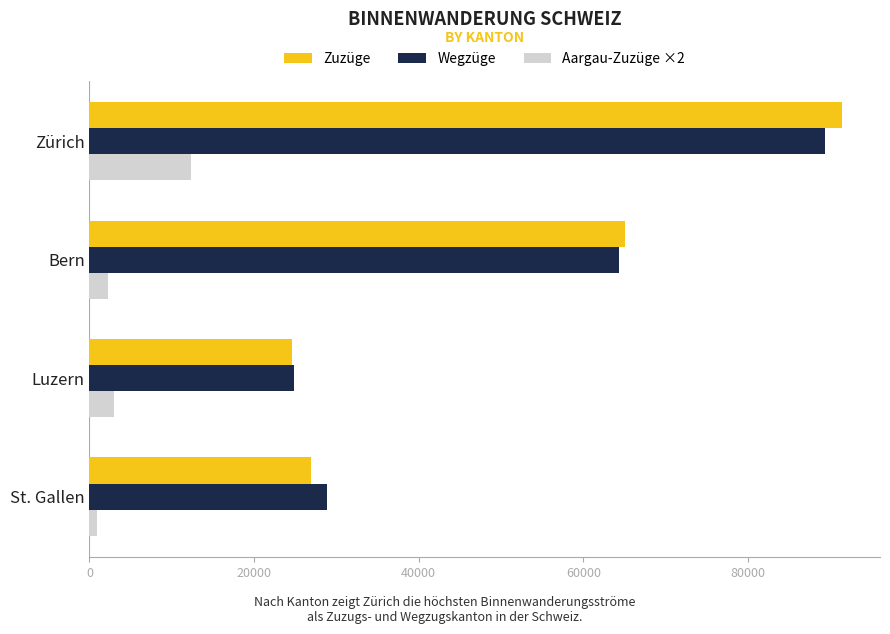

Between St. Gallen and Zürich, which series saw the biggest shift?

Zuzüge